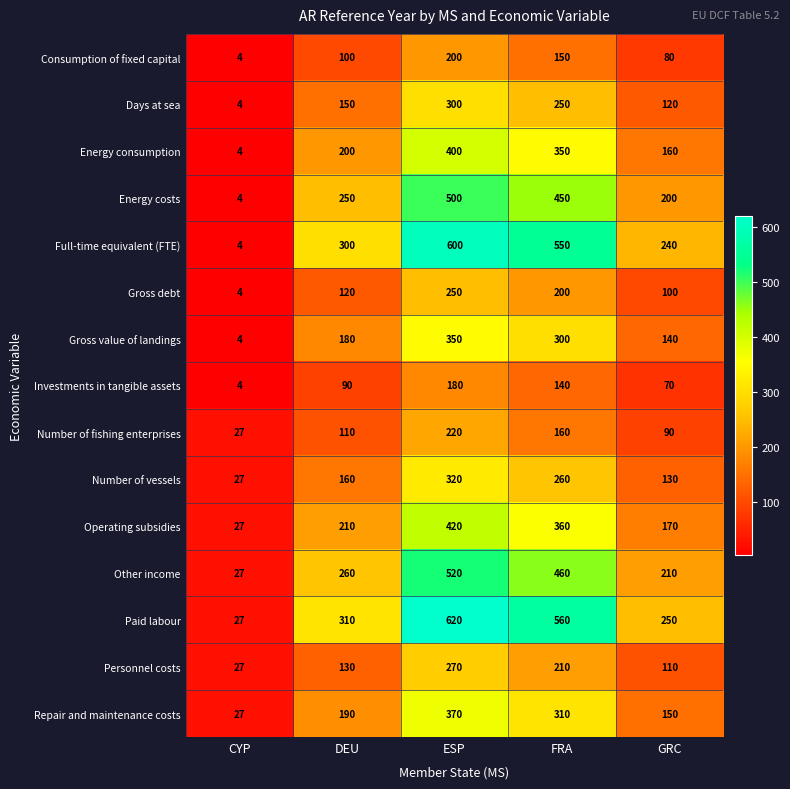

At which category does the chart reach its minimum across all series?

CYP